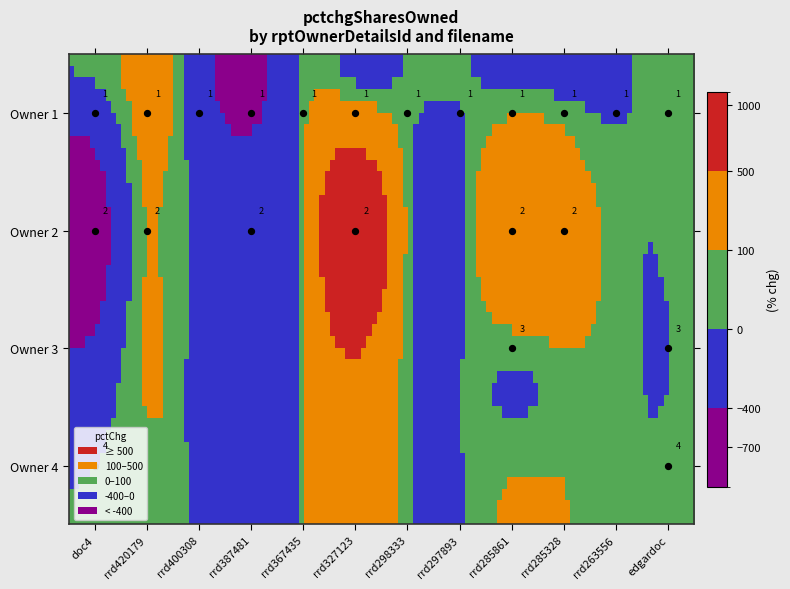

Which series has the largest total across all categories?

2